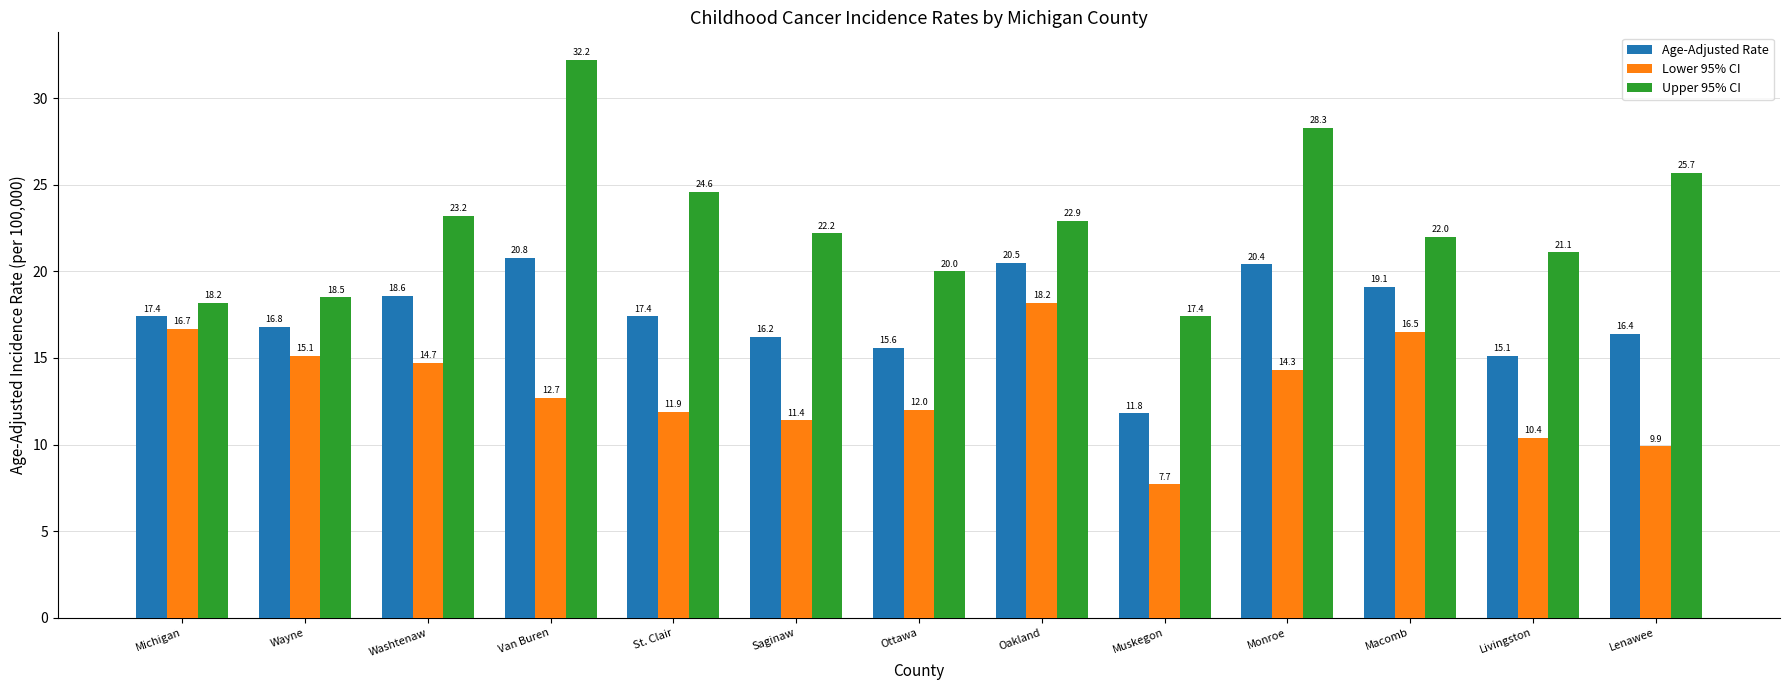

What is the average value of the Lower 95% CI series?

13.2